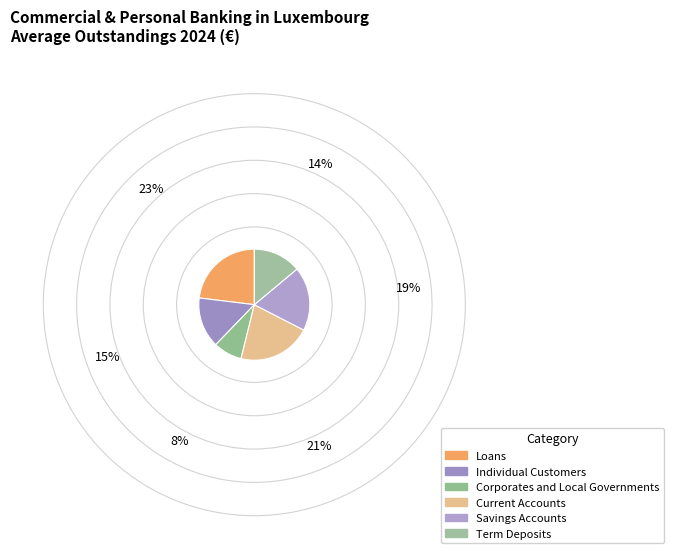

To the nearest percent, what is the combined percentage of Savings Accounts and Individual Customers?

33%